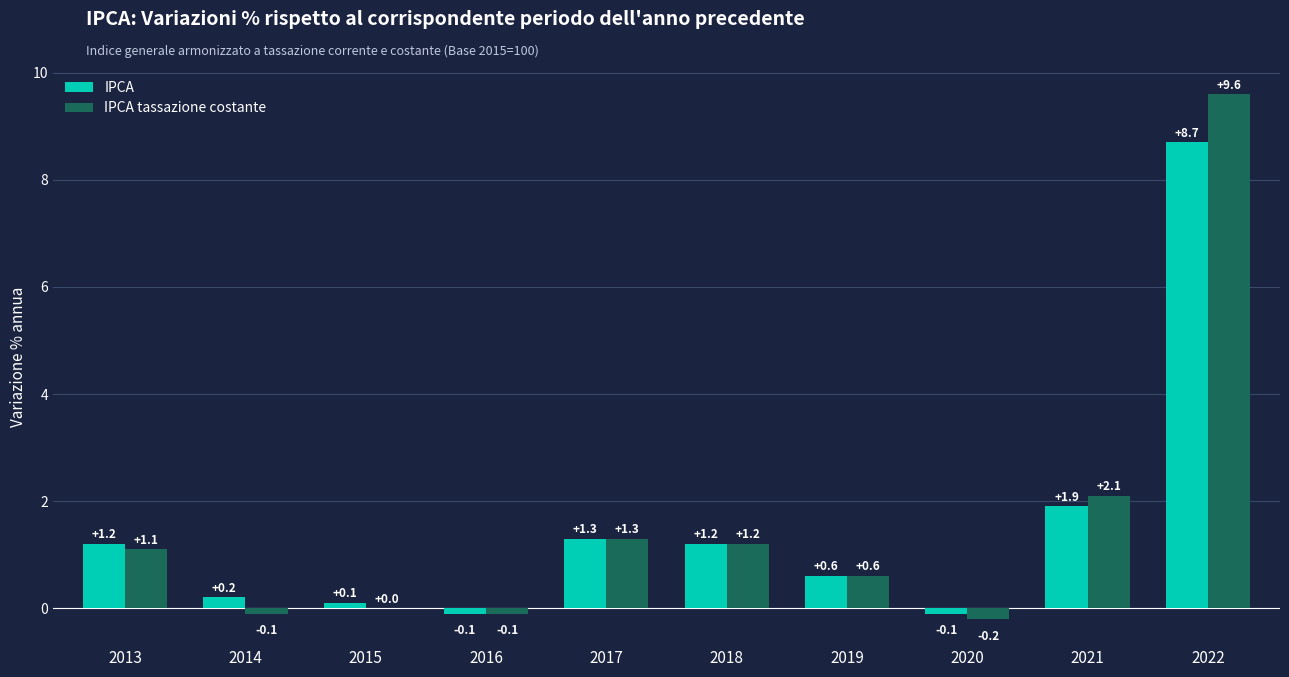

Which label corresponds to the largest value in the chart?

2022